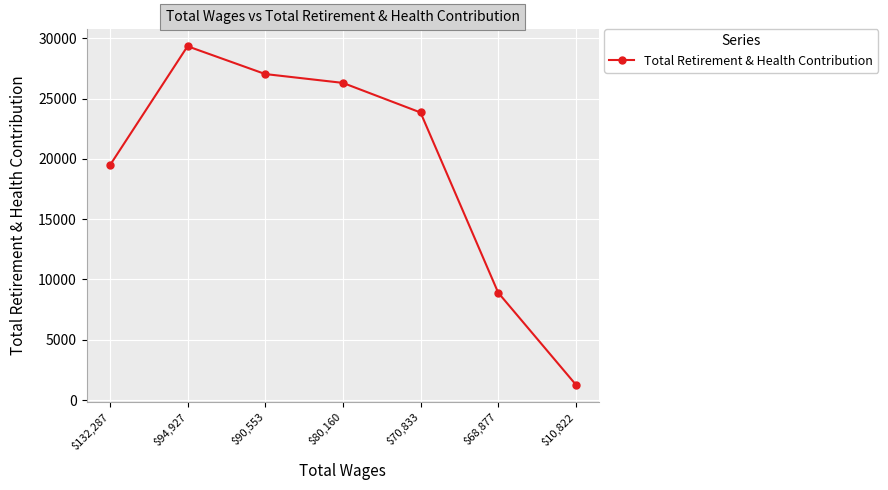

At which category does the chart reach its peak across all series?

$94,927